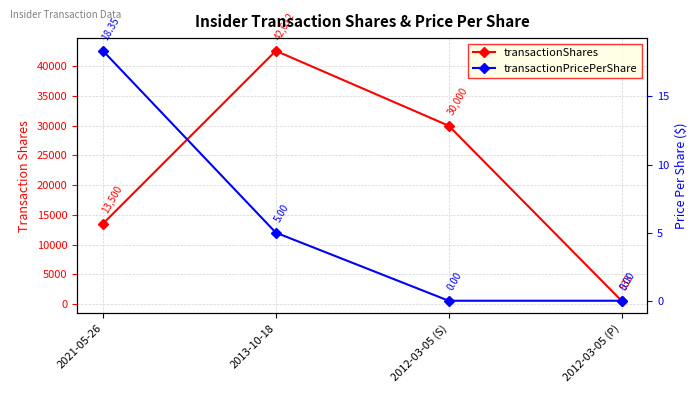

At 2012-03-05 (S), list the series in order from largest to smallest.

transactionShares, transactionPricePerShare